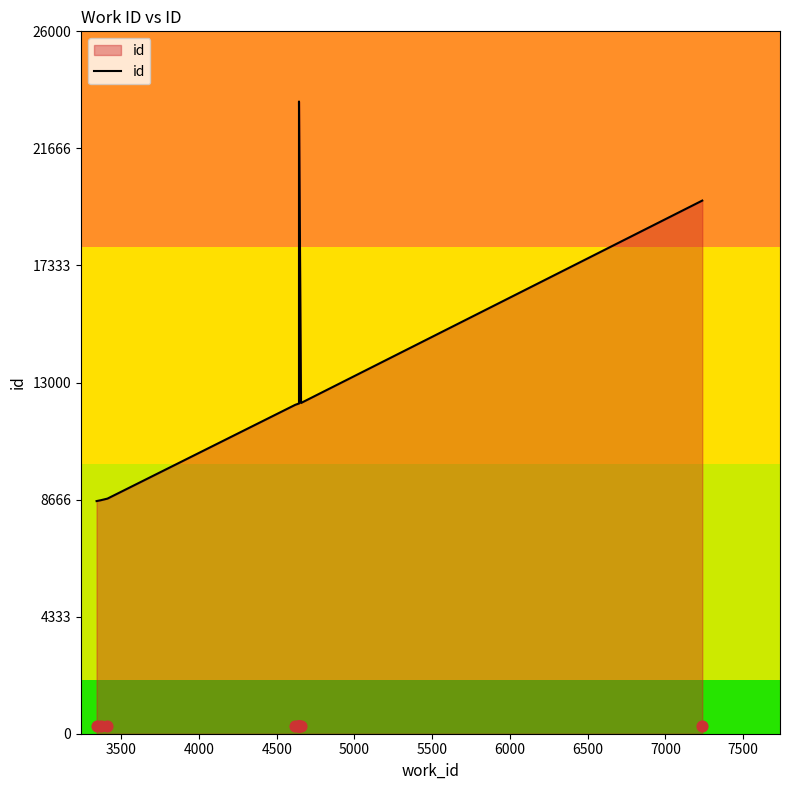

Which has a higher value, 7500 or 6000?

6000